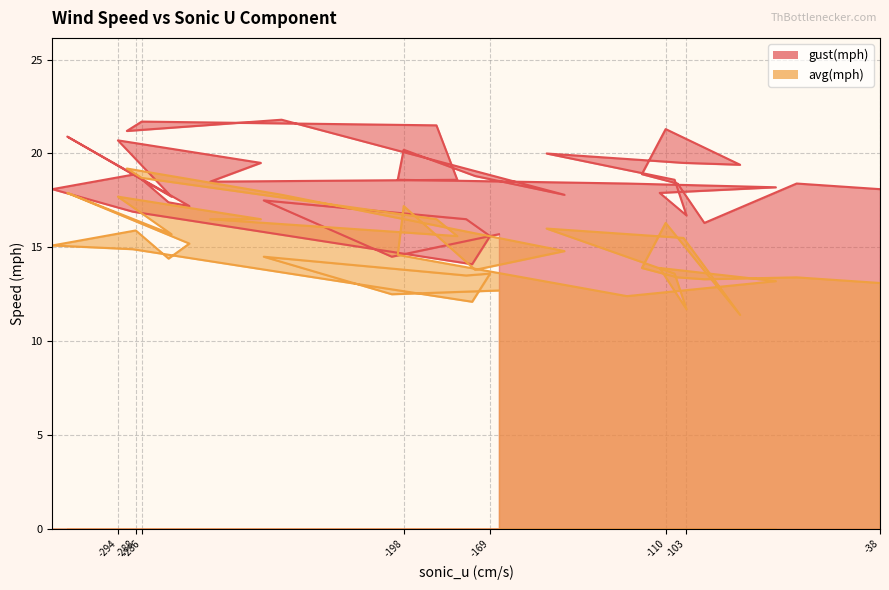

What are all the series names shown in the legend?

gust(mph), avg(mph)